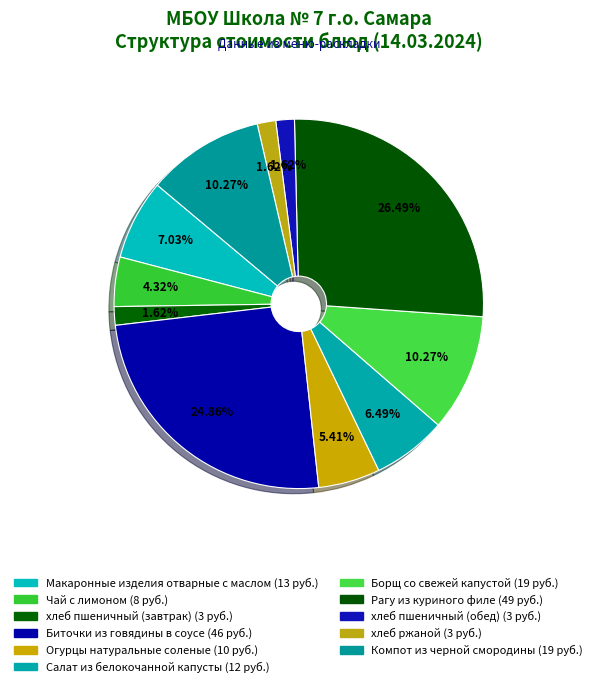

How many segments does this pie chart have?

11